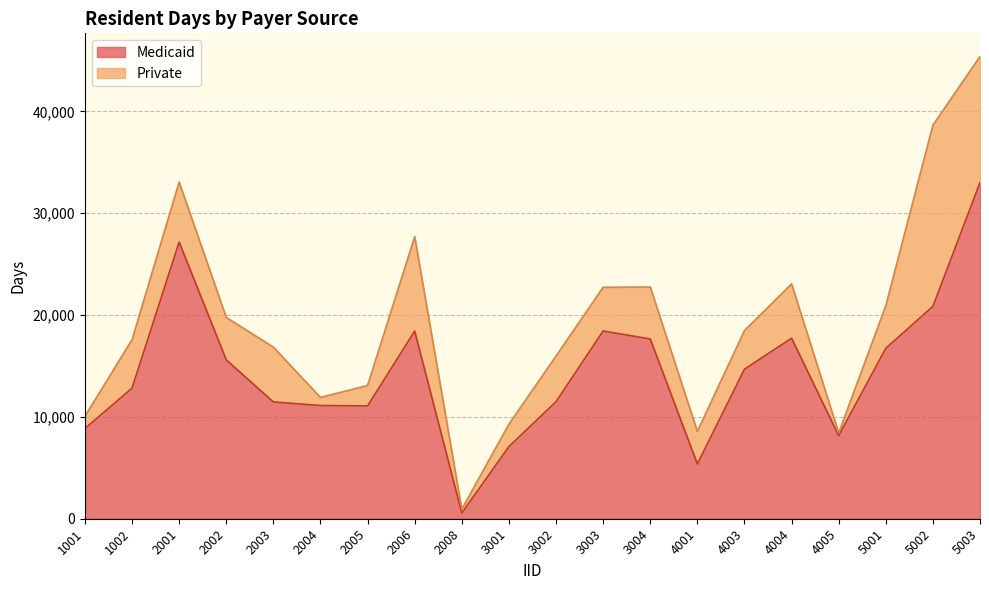

What is the value of the 3rd point from the left?

27165